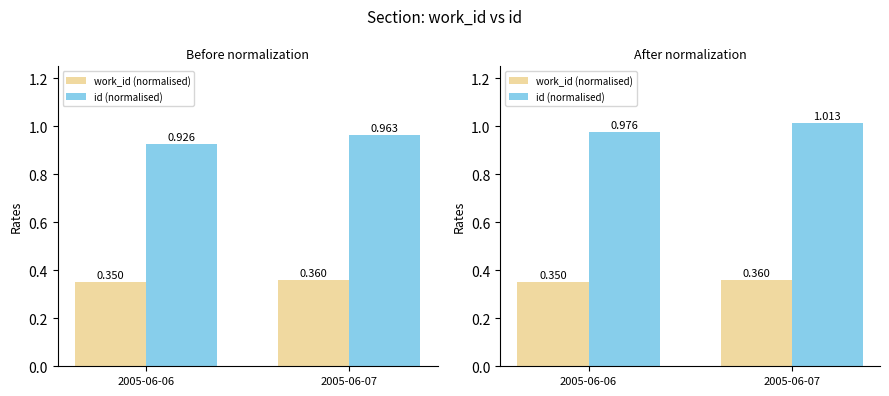

Does the chart contain stacked bars?

No